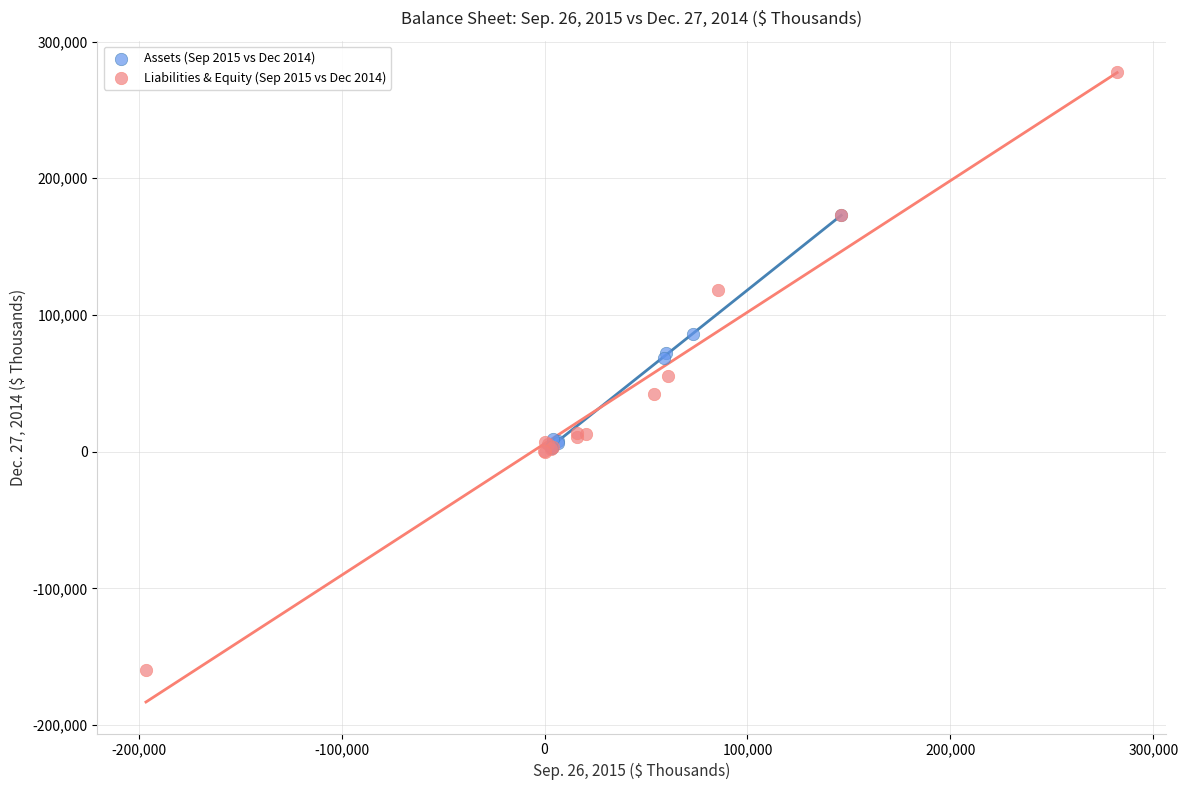

Which series contains the lowest Y value?

Liabilities & Equity (Sep 2015 vs Dec 2014)